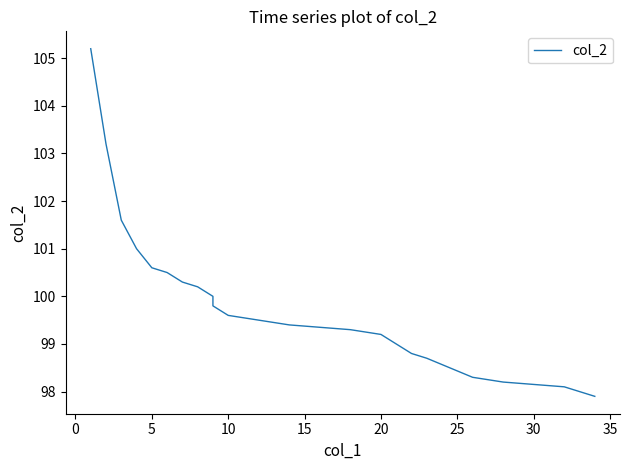

What is the change in value from 20 to 28?

-1.0